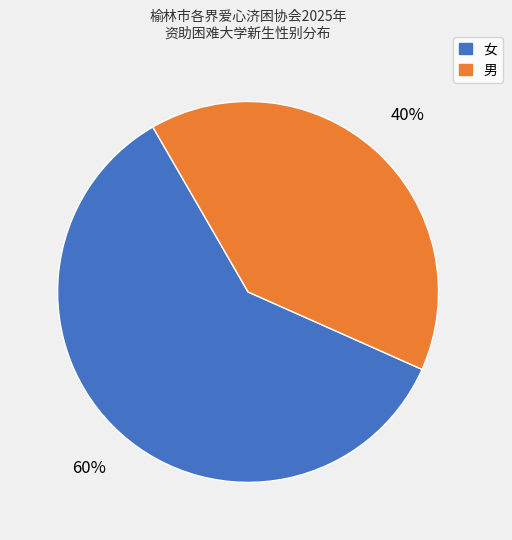

Is there any slice that represents more than half of the pie?

Yes